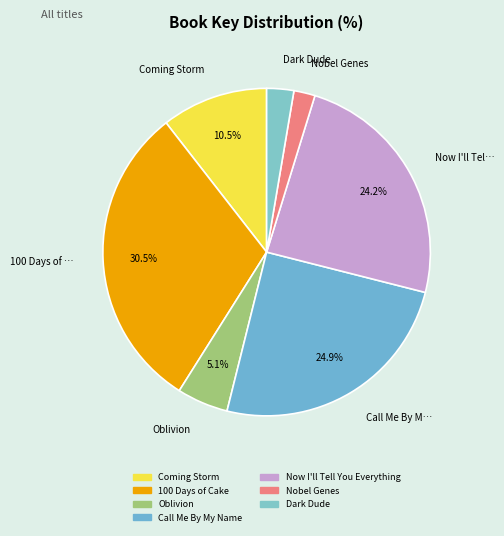

What is the largest slice in the pie chart?

100 Days of Cake